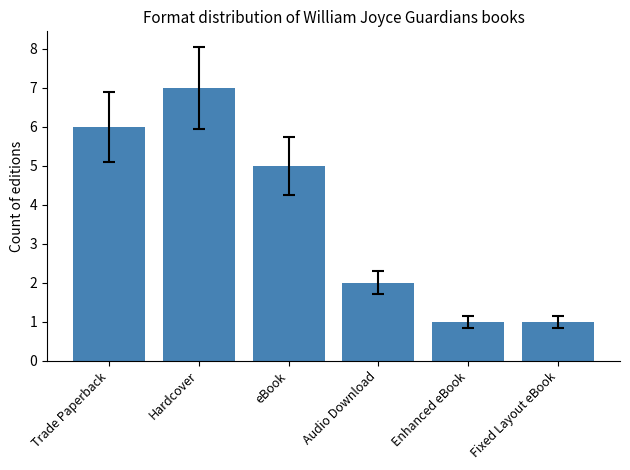

Reading left to right, extract all data points from this chart.

Trade Paperback=6	Hardcover=7	eBook=5	Audio Download=2	Enhanced eBook=1	Fixed Layout eBook=1